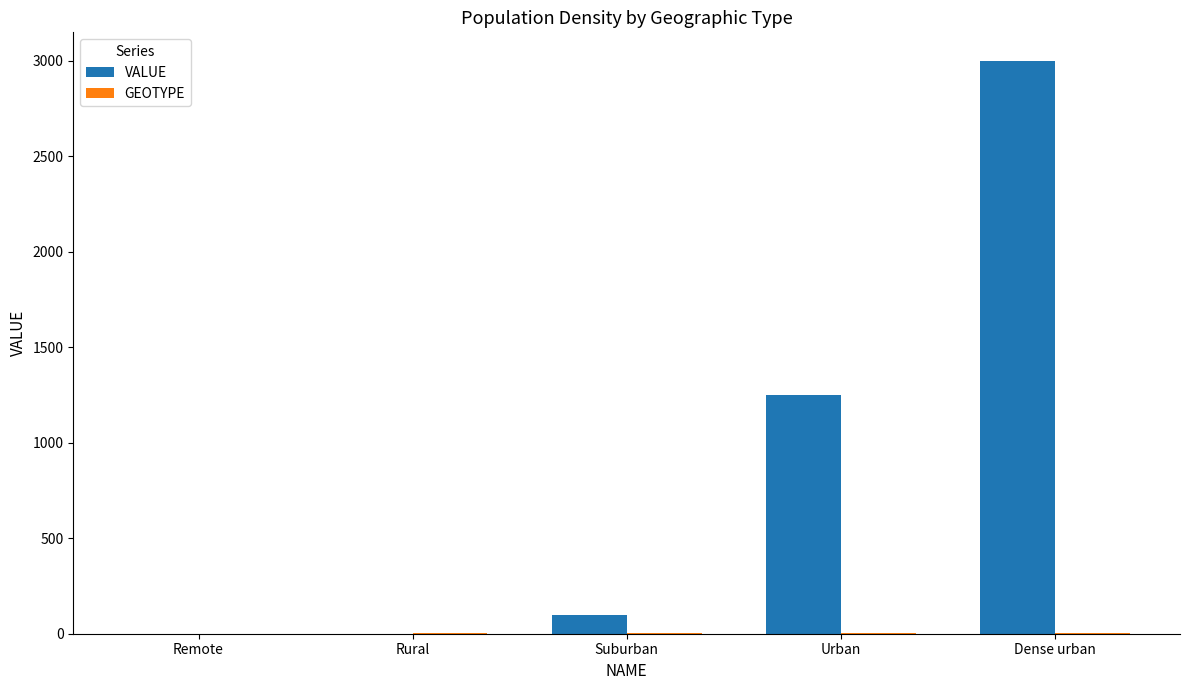

True or false: VALUE has a value of 3000.0 at Dense urban.

True